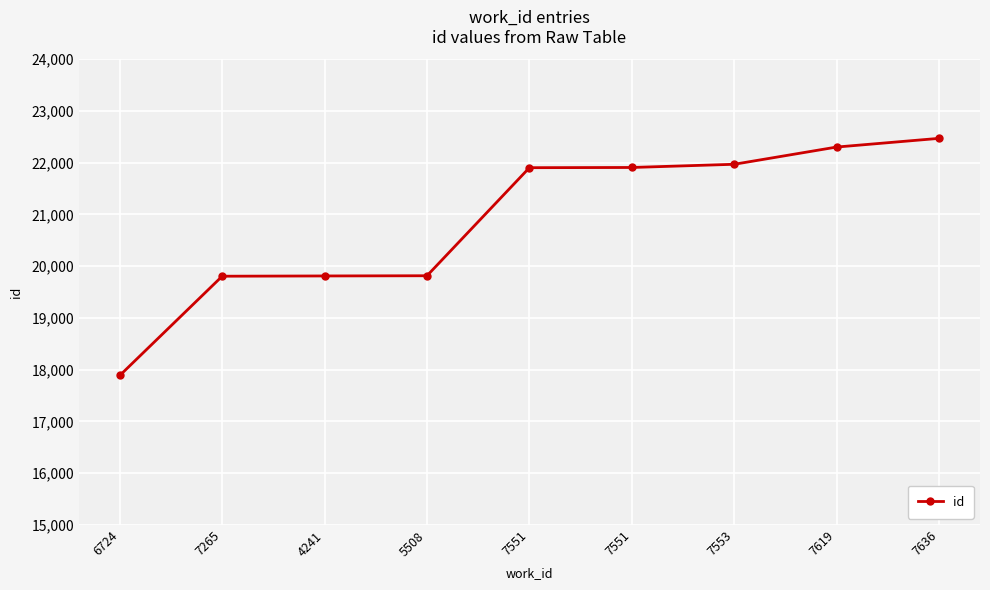

What is the average value?

20875